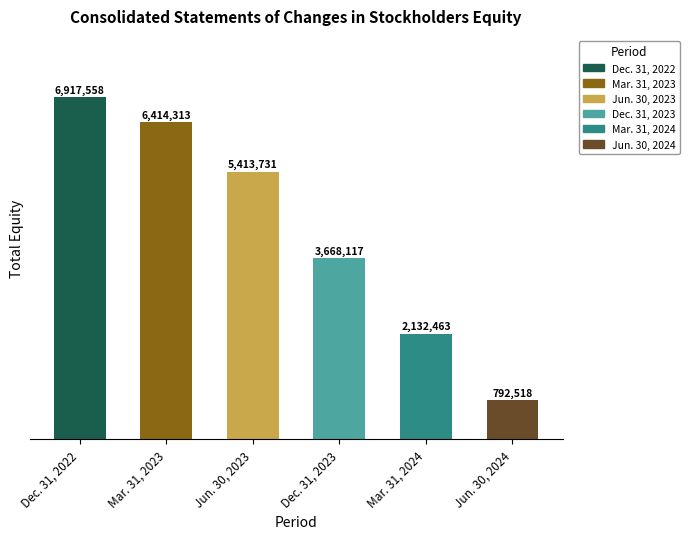

List the labels in order of value, smallest first.

Jun. 30, 2024, Mar. 31, 2024, Dec. 31, 2023, Jun. 30, 2023, Mar. 31, 2023, Dec. 31, 2022